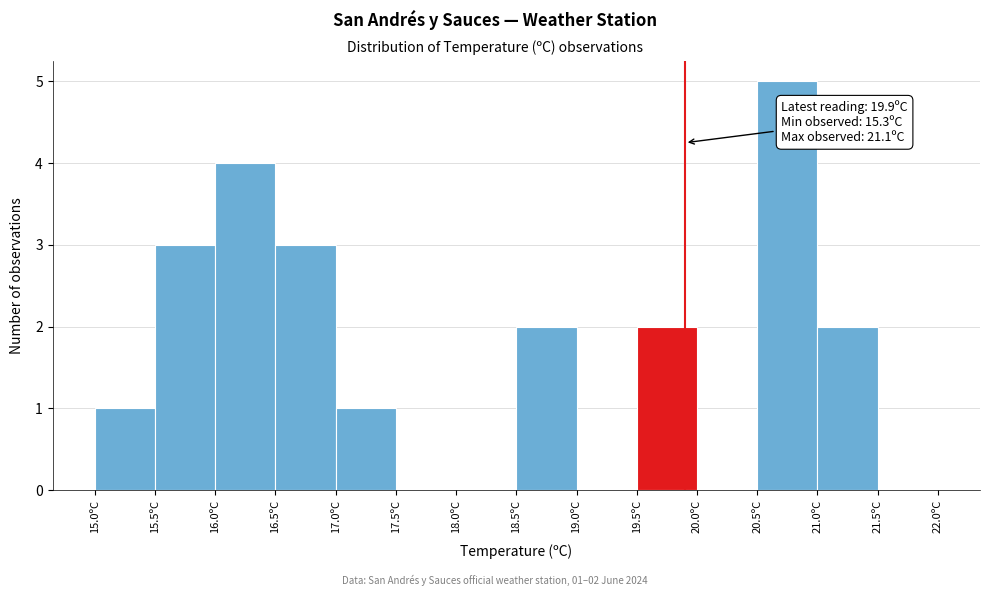

Over which range of the x-axis is the bar tallest?

20.5 to 21.0